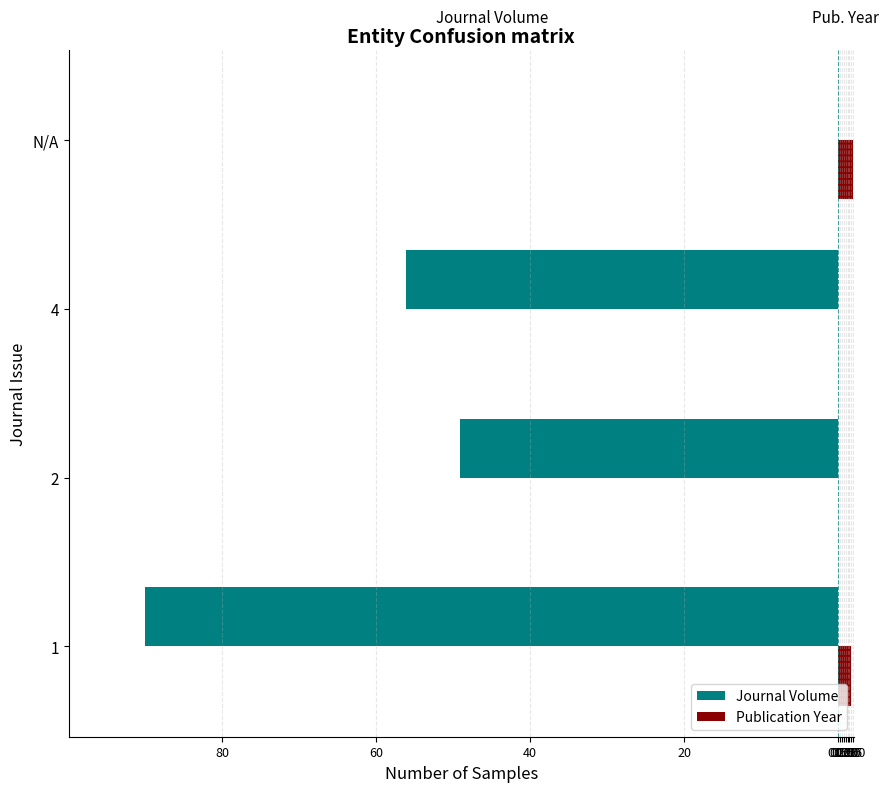

What are all the series names shown in the legend?

Journal Volume, Publication Year